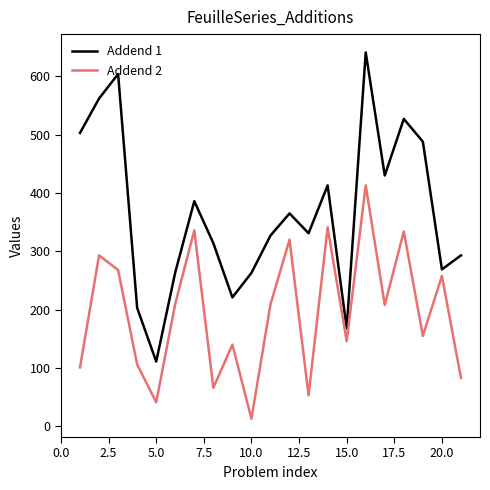

Is this an area chart (filled region under the line)?

No